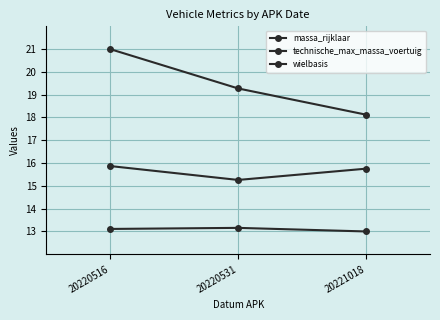

At which category does the chart reach its minimum across all series?

20221018